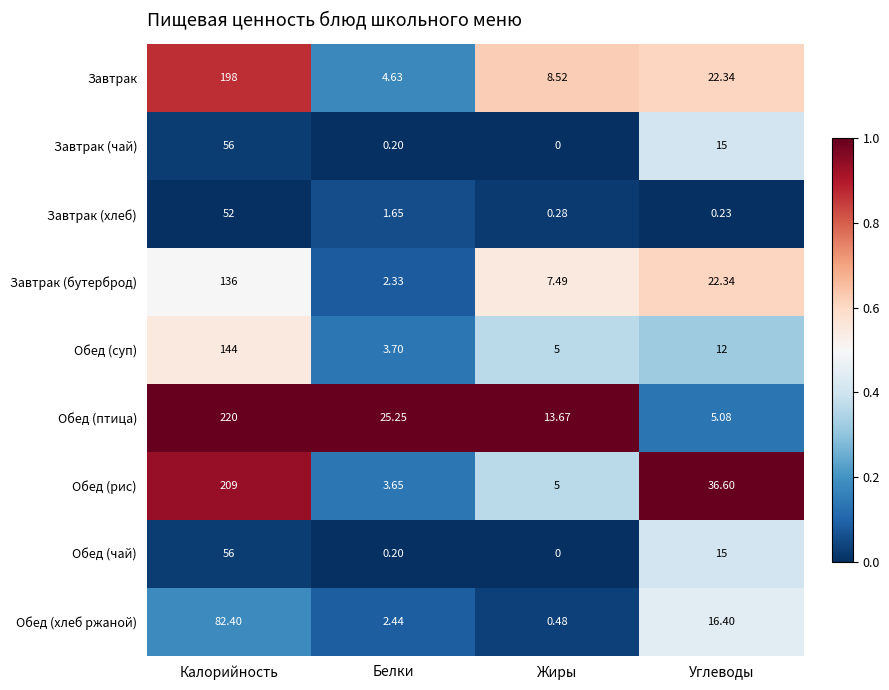

At which label does Обед (птица) first exceed 25?

Калорийность